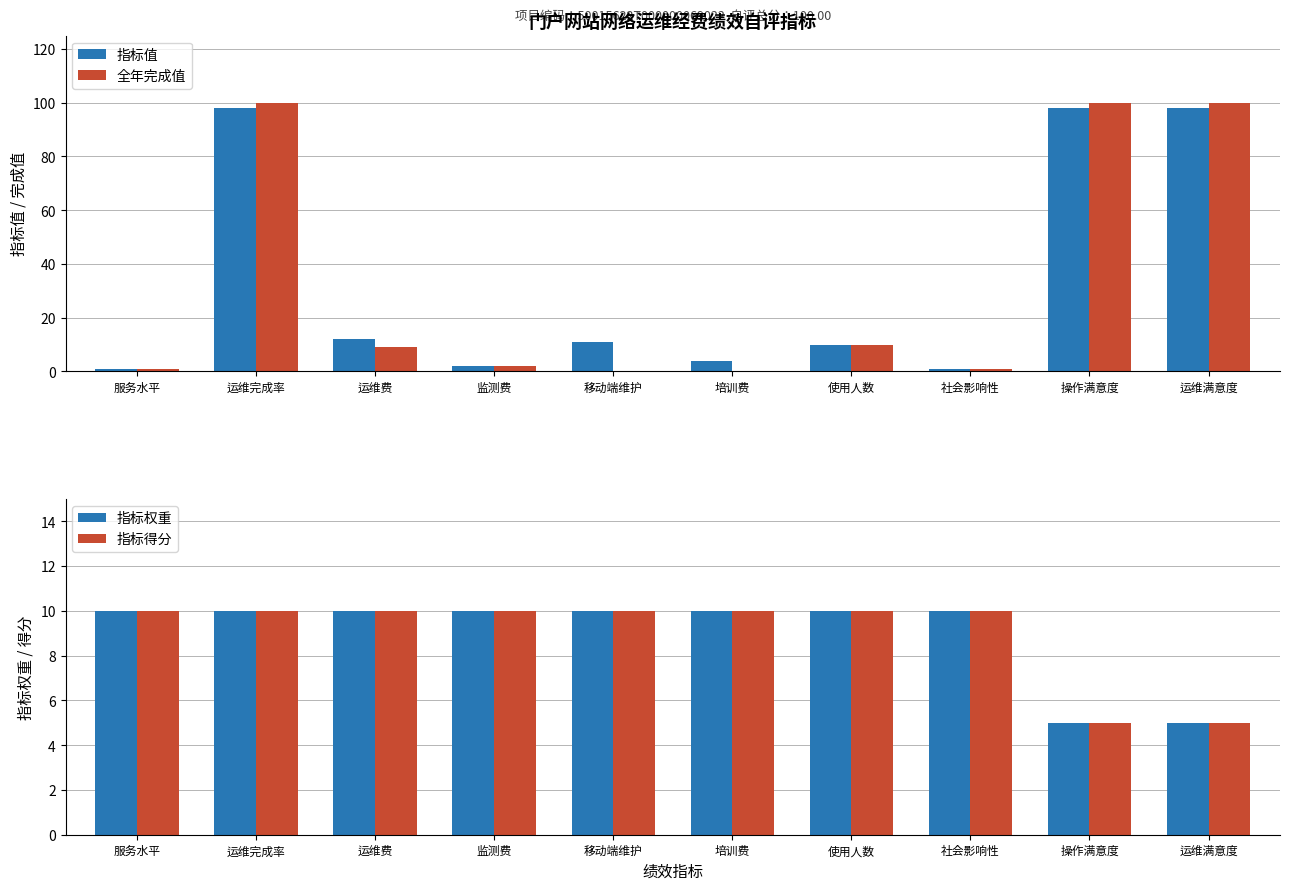

What position from the right is 培训费?

5